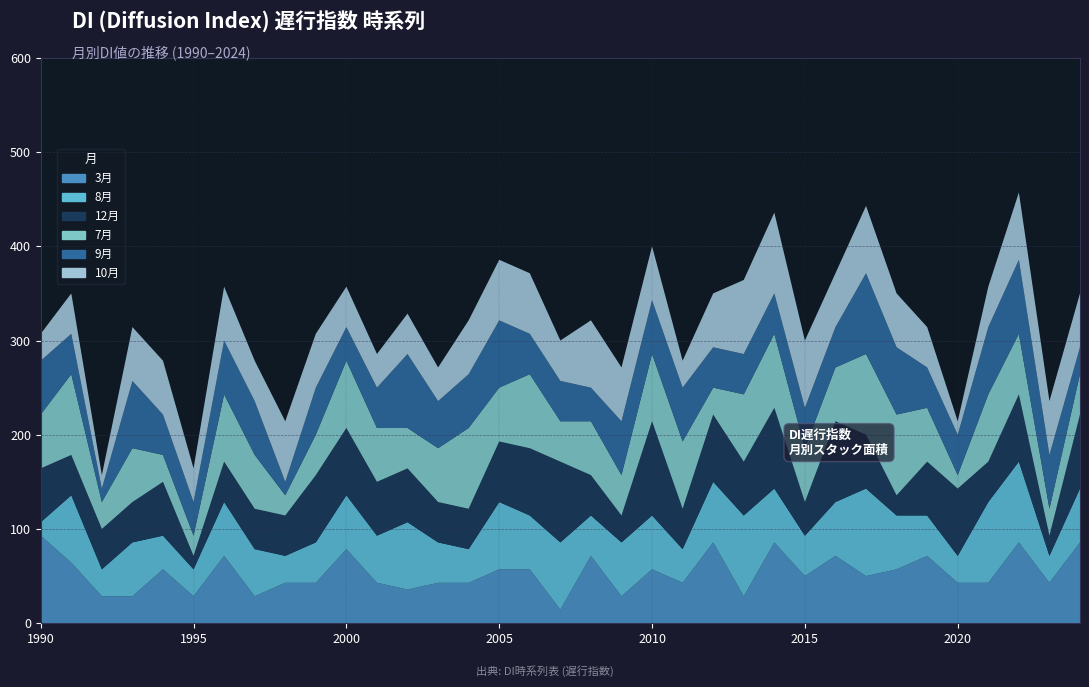

Reading right to left, extract all data points from this chart.

3月: 2024=85.7	2023=42.9	2022=85.7	2021=42.9	2020=42.9	2019=71.4	2018=57.1	2017=50.0	2016=71.4	2015=50.0	2014=85.7	2013=28.6	2012=85.7	2011=42.9	2010=57.1	2009=28.6	2008=71.4	2007=14.3	2006=57.1	2005=57.1	2004=42.9	2003=42.9	2002=35.7	2001=42.9	2000=78.6	1999=42.9	1998=42.9	1997=28.6	1996=71.4	1995=28.6	1994=57.1	1993=28.6	1992=28.6	1991=64.3	1990=92.9
8月: 2024=57.1	2023=28.6	2022=85.7	2021=85.7	2020=28.6	2019=42.9	2018=57.1	2017=92.9	2016=57.1	2015=42.9	2014=57.1	2013=85.7	2012=64.3	2011=35.7	2010=57.1	2009=57.1	2008=42.9	2007=71.4	2006=57.1	2005=71.4	2004=35.7	2003=42.9	2002=71.4	2001=50.0	2000=57.1	1999=42.9	1998=28.6	1997=50.0	1996=57.1	1995=28.6	1994=35.7	1993=57.1	1992=28.6	1991=71.4	1990=14.3
12月: 2024=78.6	2023=21.4	2022=71.4	2021=42.9	2020=71.4	2019=57.1	2018=21.4	2017=57.1	2016=85.7	2015=35.7	2014=85.7	2013=57.1	2012=71.4	2011=42.9	2010=100.0	2009=28.6	2008=42.9	2007=85.7	2006=71.4	2005=64.3	2004=42.9	2003=42.9	2002=57.1	2001=57.1	2000=71.4	1999=71.4	1998=42.9	1997=42.9	1996=42.9	1995=14.3	1994=57.1	1993=42.9	1992=42.9	1991=42.9	1990=57.1
7月: 2024=42.9	2023=28.6	2022=64.3	2021=71.4	2020=14.3	2019=57.1	2018=85.7	2017=85.7	2016=57.1	2015=57.1	2014=78.6	2013=71.4	2012=28.6	2011=71.4	2010=71.4	2009=42.9	2008=57.1	2007=42.9	2006=78.6	2005=57.1	2004=85.7	2003=57.1	2002=42.9	2001=57.1	2000=71.4	1999=42.9	1998=21.4	1997=57.1	1996=71.4	1995=21.4	1994=28.6	1993=57.1	1992=28.6	1991=85.7	1990=57.1
9月: 2024=28.6	2023=57.1	2022=78.6	2021=71.4	2020=42.9	2019=42.9	2018=71.4	2017=85.7	2016=42.9	2015=42.9	2014=42.9	2013=42.9	2012=42.9	2011=57.1	2010=57.1	2009=57.1	2008=35.7	2007=42.9	2006=42.9	2005=71.4	2004=57.1	2003=50.0	2002=78.6	2001=42.9	2000=35.7	1999=50.0	1998=14.3	1997=57.1	1996=57.1	1995=35.7	1994=42.9	1993=71.4	1992=14.3	1991=42.9	1990=57.1
10月: 2024=57.1	2023=57.1	2022=71.4	2021=42.9	2020=14.3	2019=42.9	2018=57.1	2017=71.4	2016=57.1	2015=71.4	2014=85.7	2013=78.6	2012=57.1	2011=28.6	2010=57.1	2009=57.1	2008=71.4	2007=42.9	2006=64.3	2005=64.3	2004=57.1	2003=35.7	2002=42.9	2001=35.7	2000=42.9	1999=57.1	1998=64.3	1997=42.9	1996=57.1	1995=35.7	1994=57.1	1993=57.1	1992=14.3	1991=42.9	1990=28.6